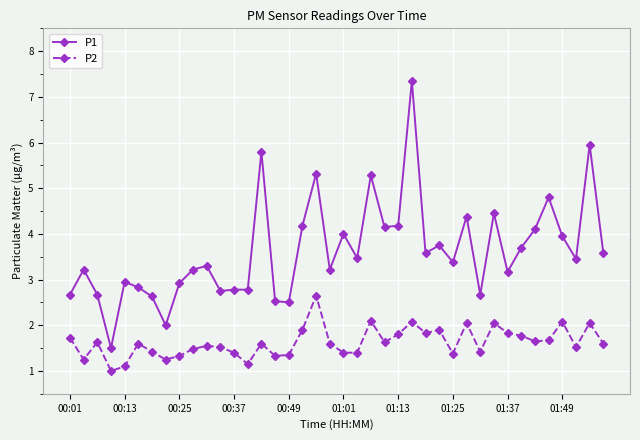

What is the average value of the P2 series?

1.6